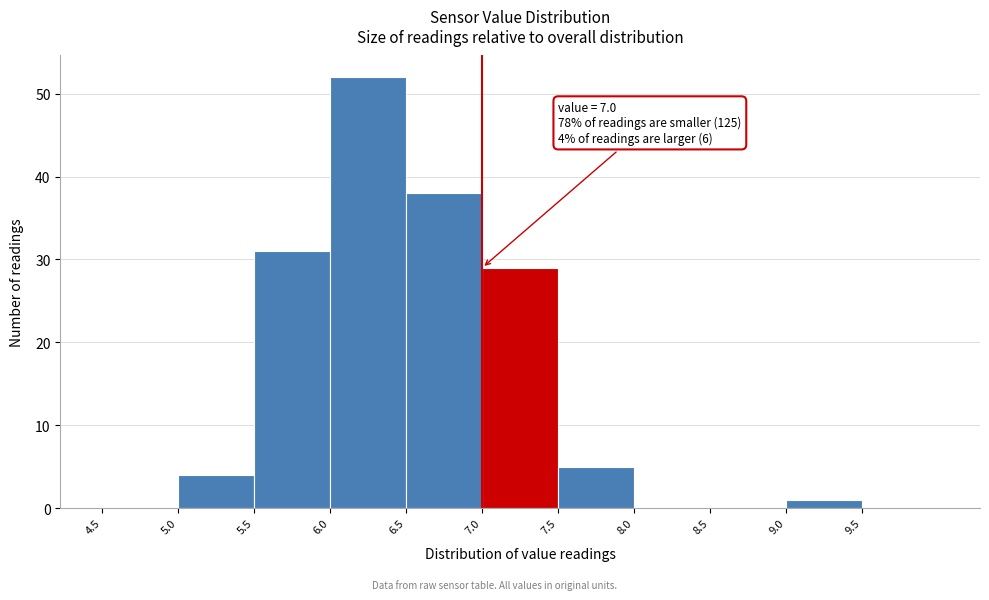

Which range on the x-axis has the tallest bar?

6.0 to 6.5